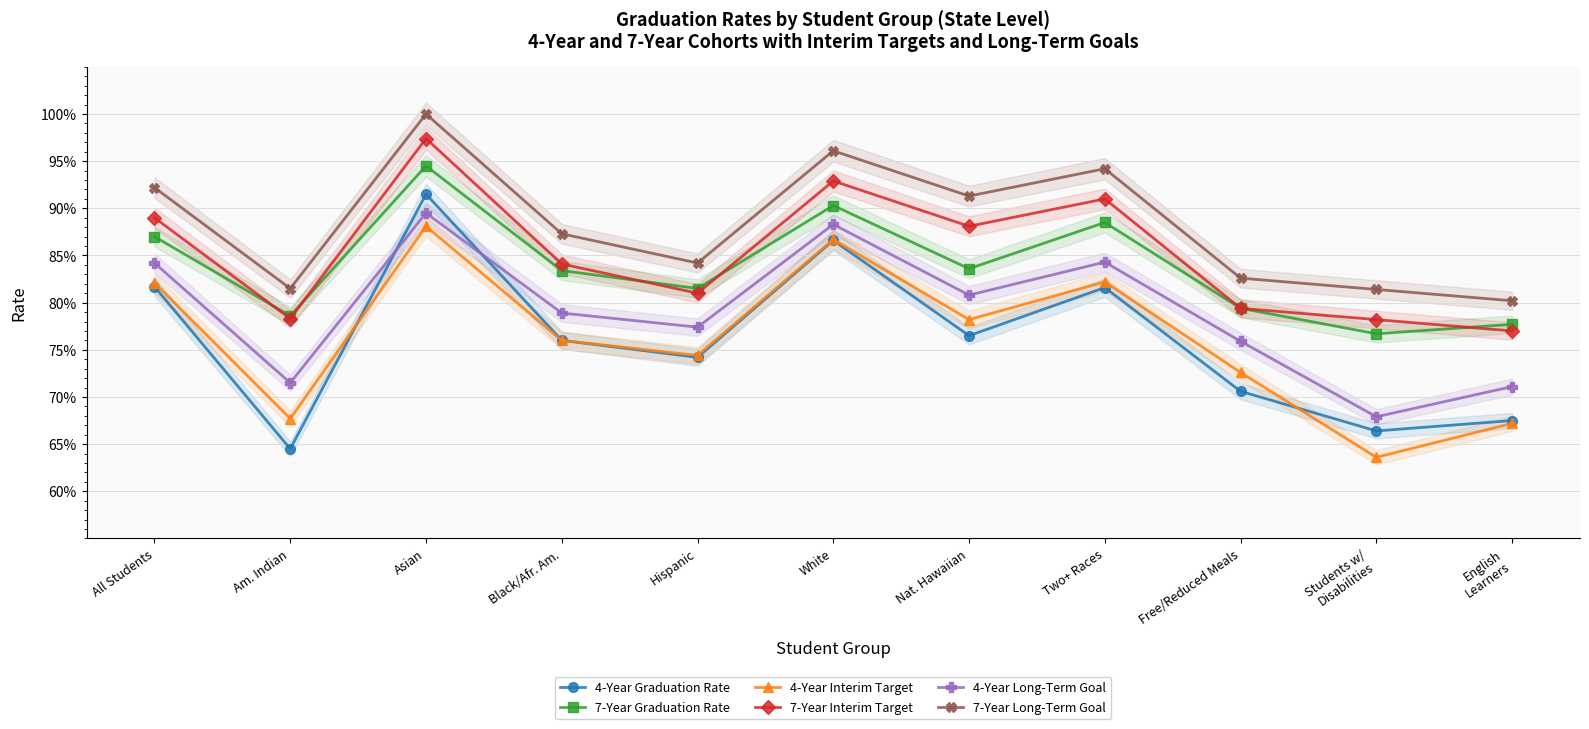

List the labels in order of 4-Year Long-Term Goal value, largest first.

Asian, White, Two+ Races, All Students, Nat. Hawaiian, Black/Afr. Am., Hispanic, Free/Reduced Meals, Am. Indian, English
Learners, Students w/
Disabilities